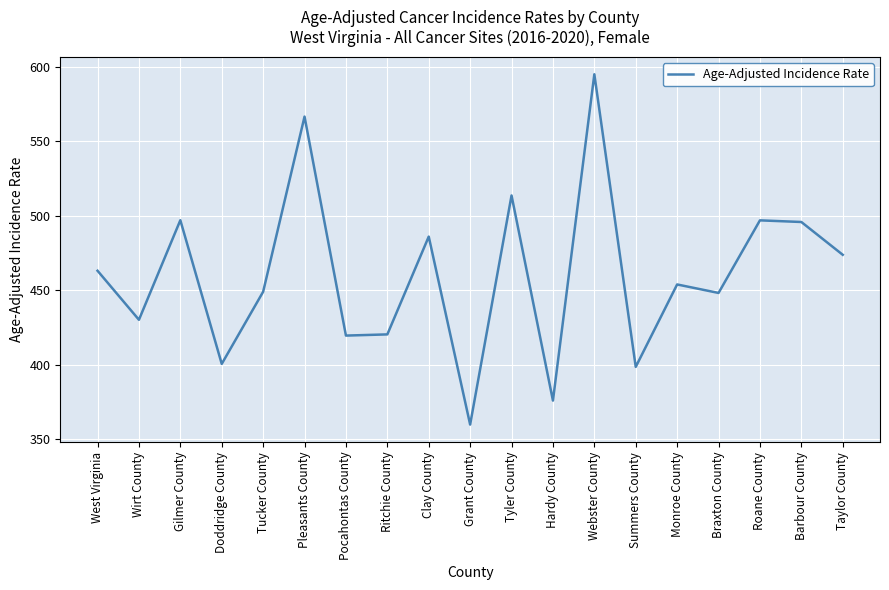

What is the difference between the maximum and minimum values?

235.0